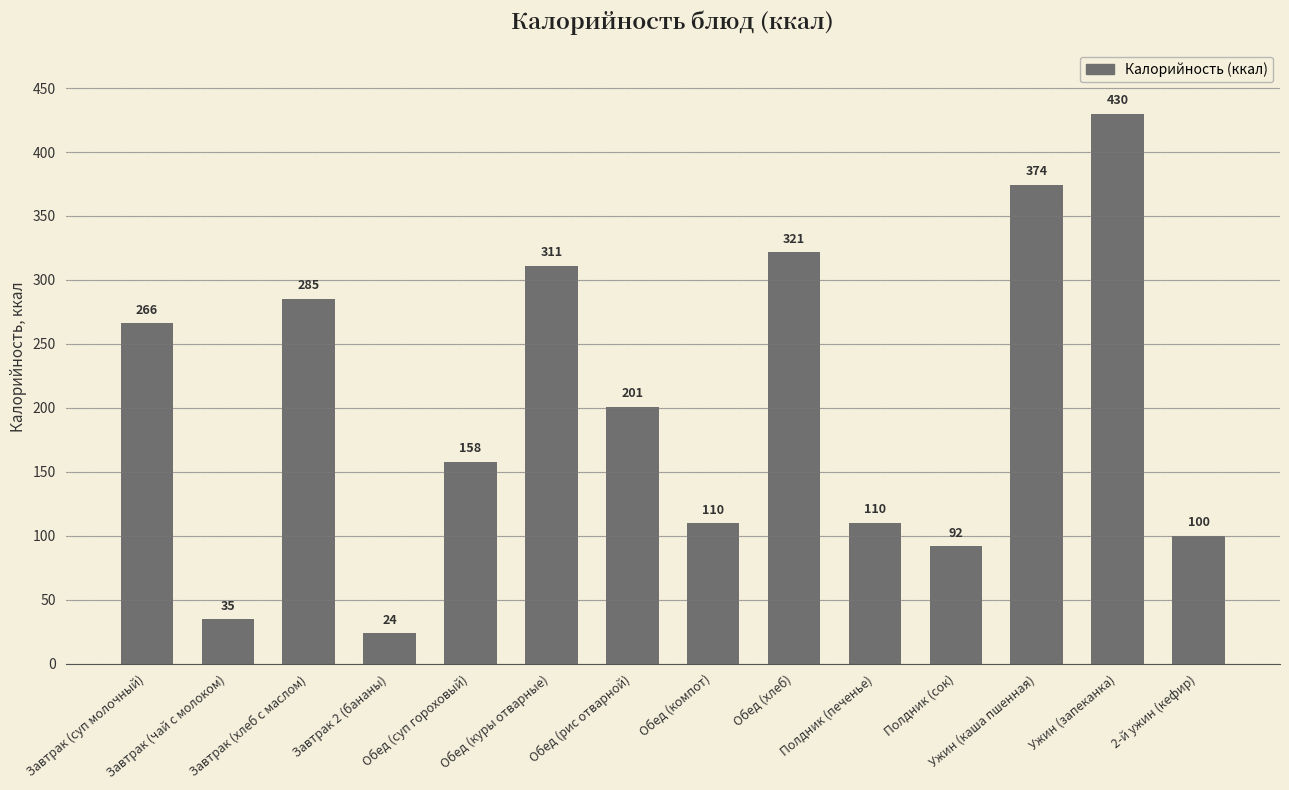

Are the bars grouped side by side (vs. stacked)?

No